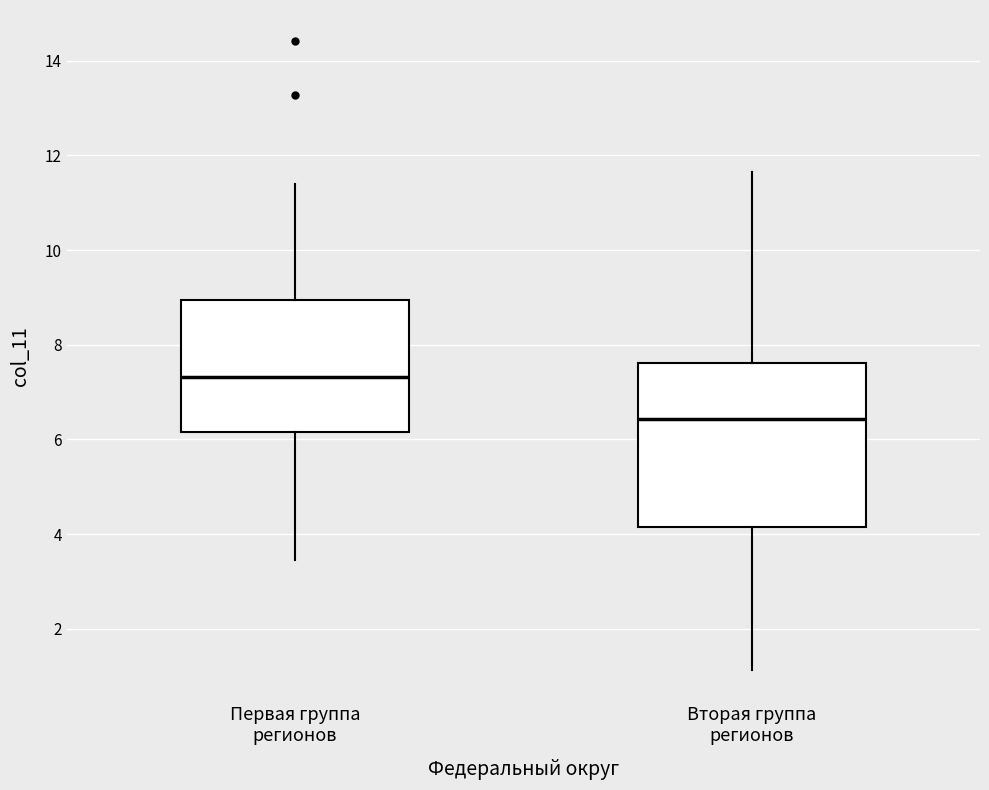

Reading left to right, read every box against the y-axis: the position of its median line, the range the box covers, and the ends of its whiskers. The values are not printed on the chart, so give them approximately, as read against the axis.

Первая группа регионов: median 7.4, box 6.2 to 9.0, whiskers 3.4 to 11.4
Вторая группа регионов: median 6.4, box 4.2 to 7.6, whiskers 1.2 to 11.6